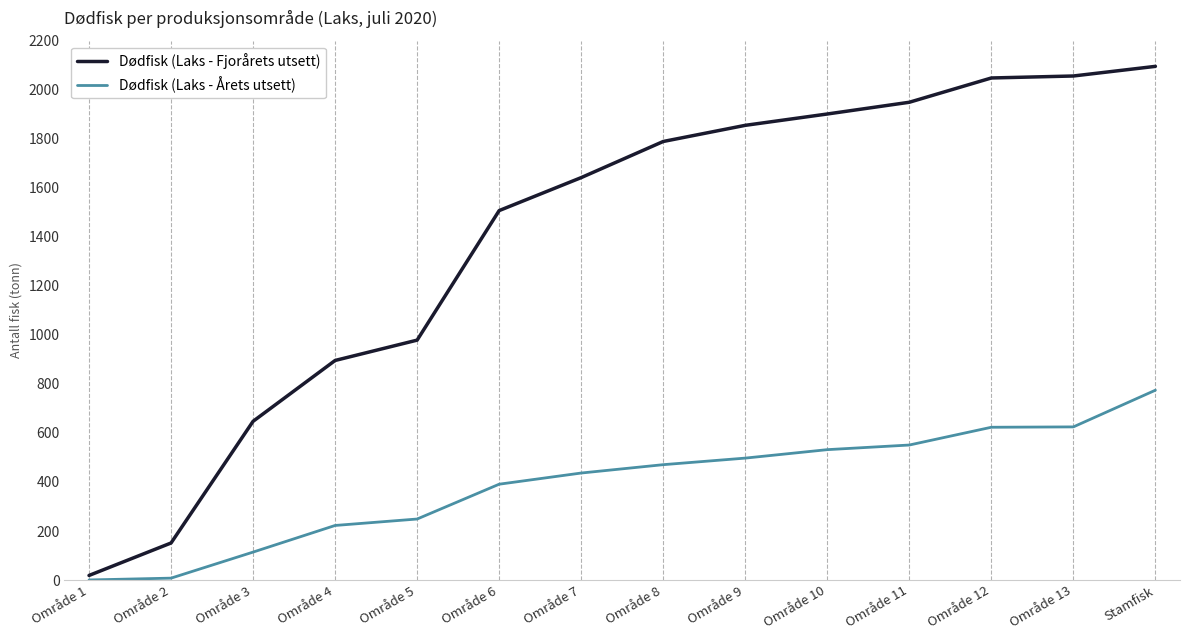

True or false: Dødfisk (Laks - Årets utsett) has a value of 774.6 at Stamfisk.

True